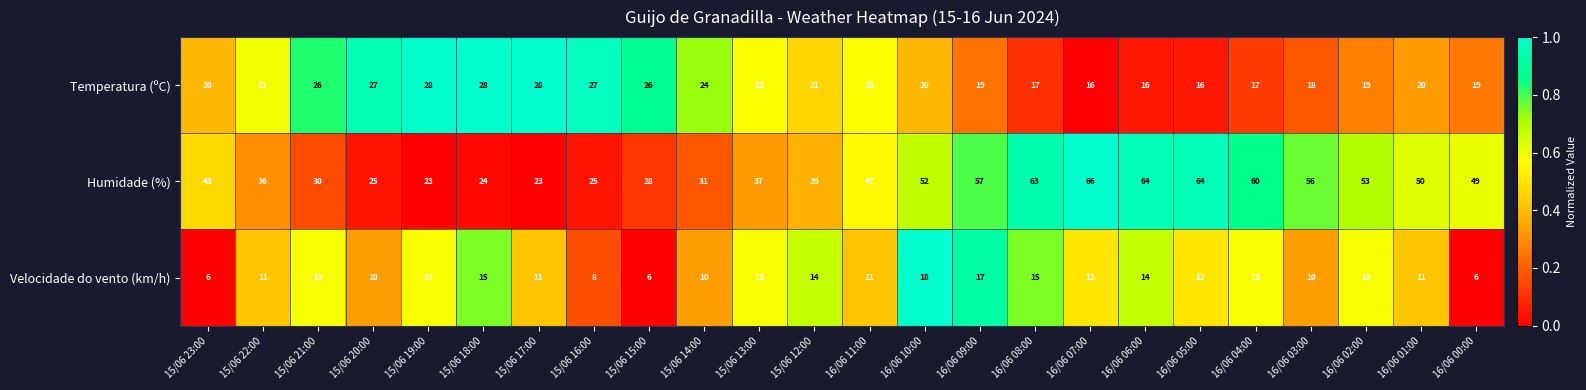

What is the total value across all series at 16/06 01:00?

81